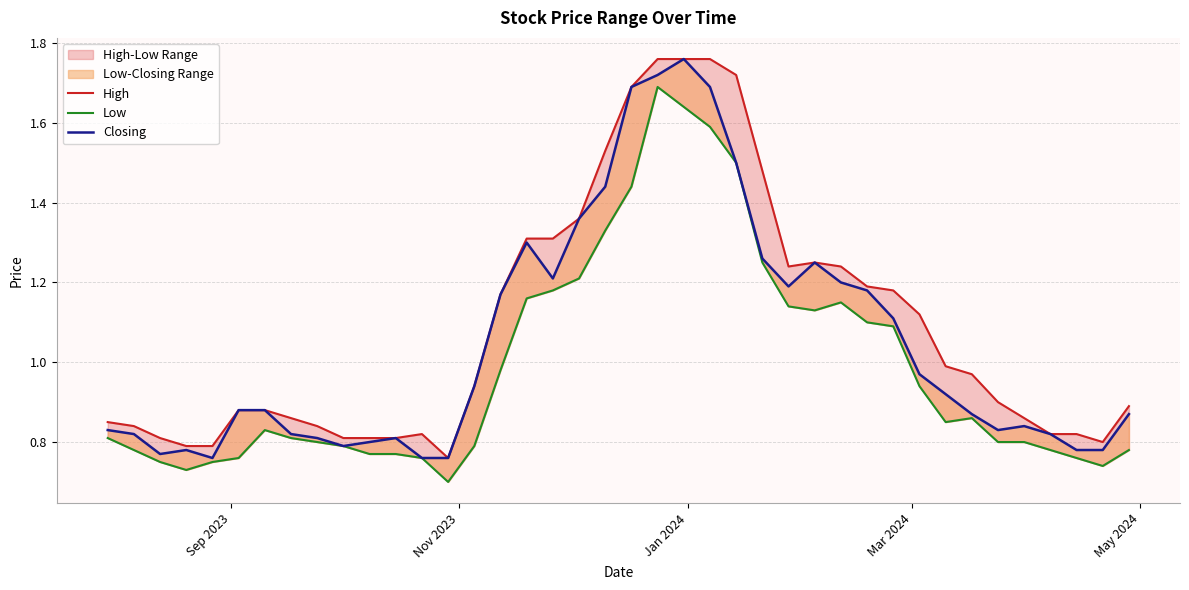

What is the minimum value shown in the chart?

0.7